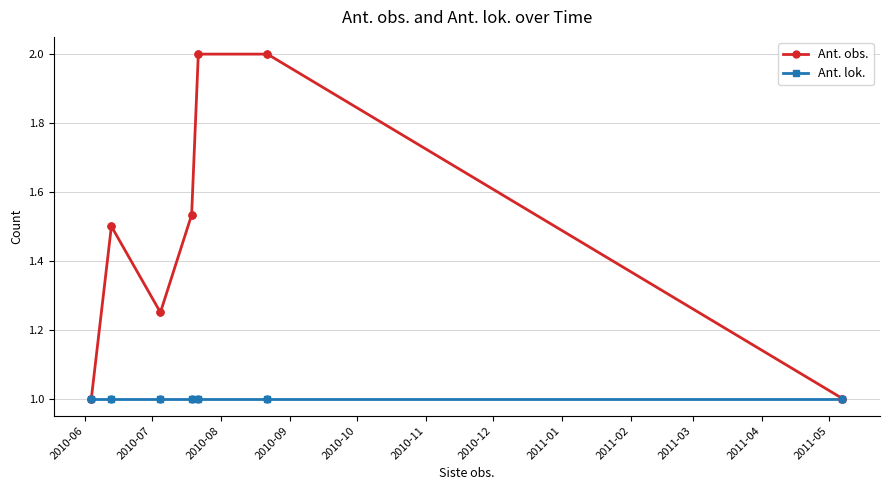

Which series has the largest total across all categories?

Ant. obs.